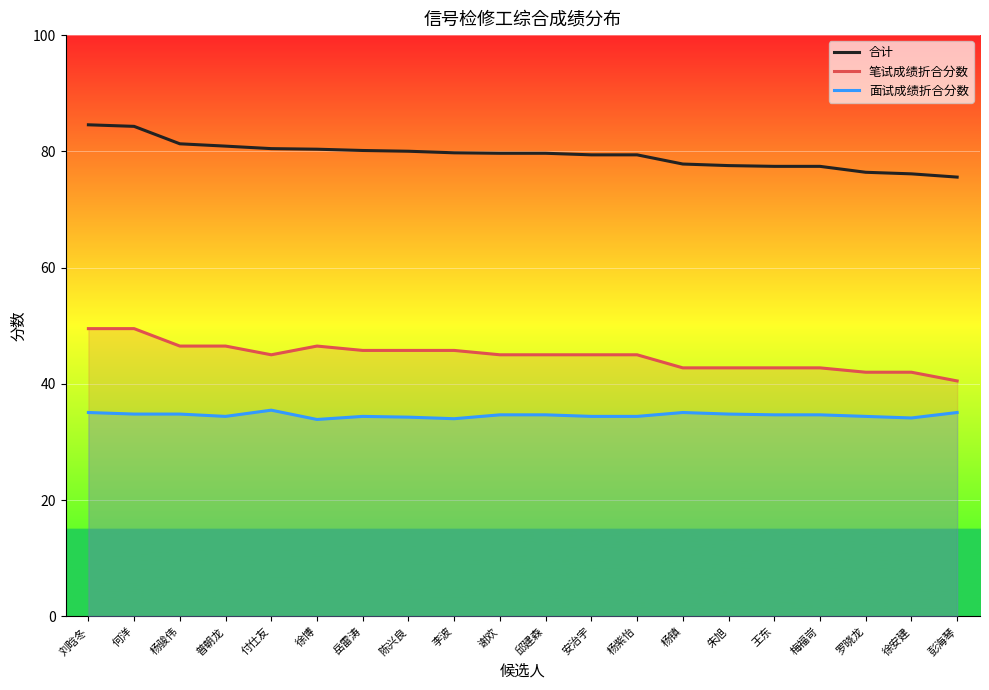

What is the difference between the 合计 values at 杨骏伟 and 罗晓龙?

4.9